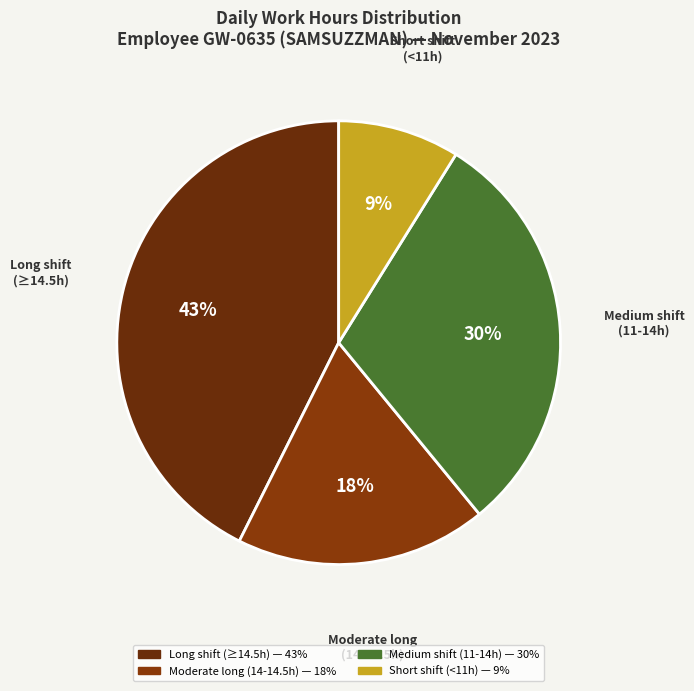

How many segments does this pie chart have?

4